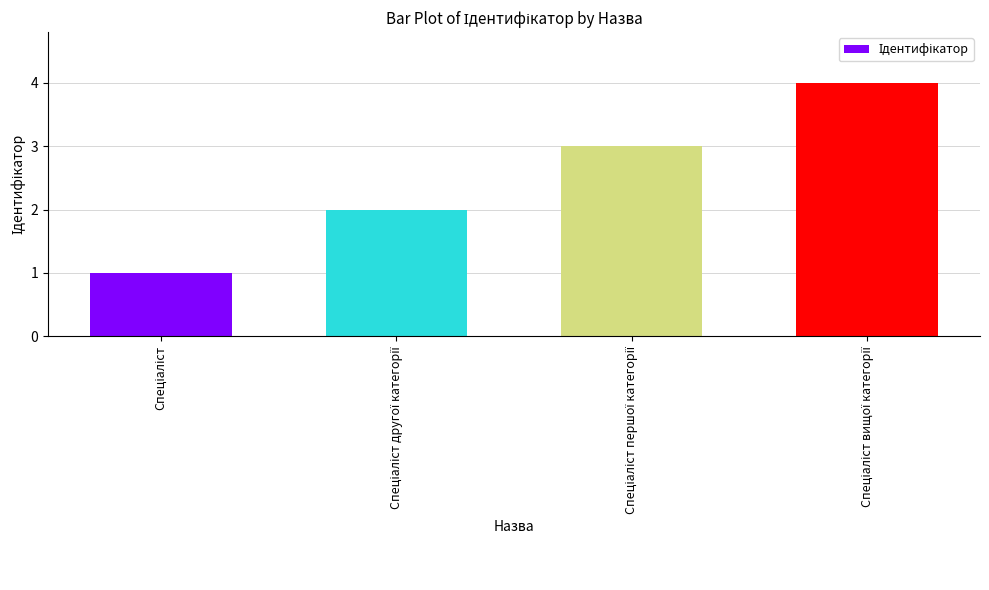

How many values are below 3?

2